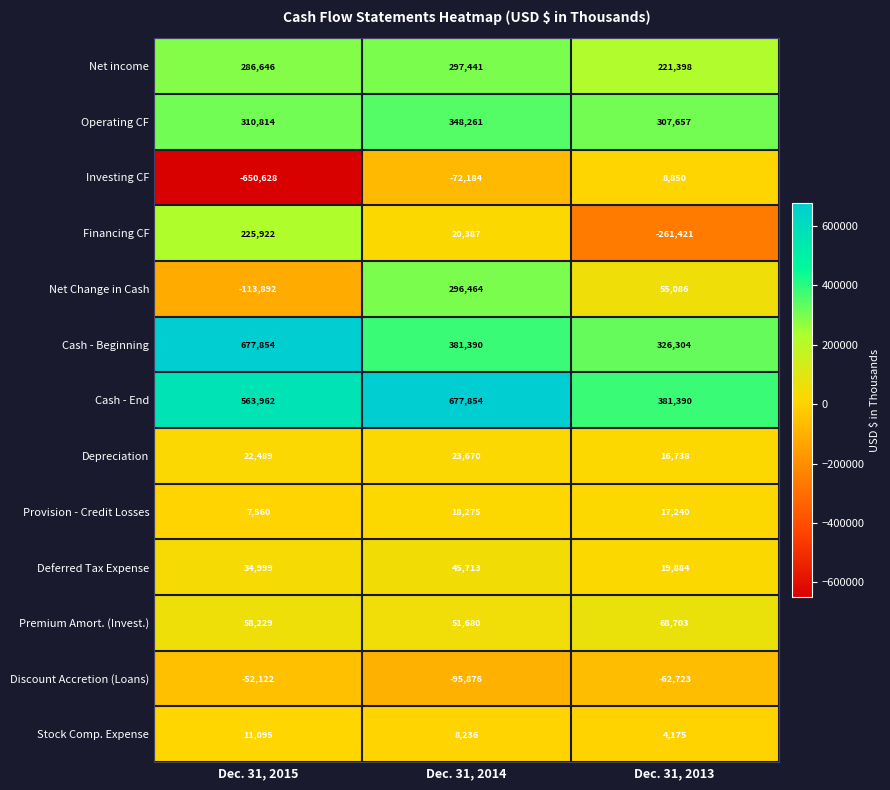

Is it true that Discount Accretion (Loans) equals -170273 at Dec. 31, 2014?

False